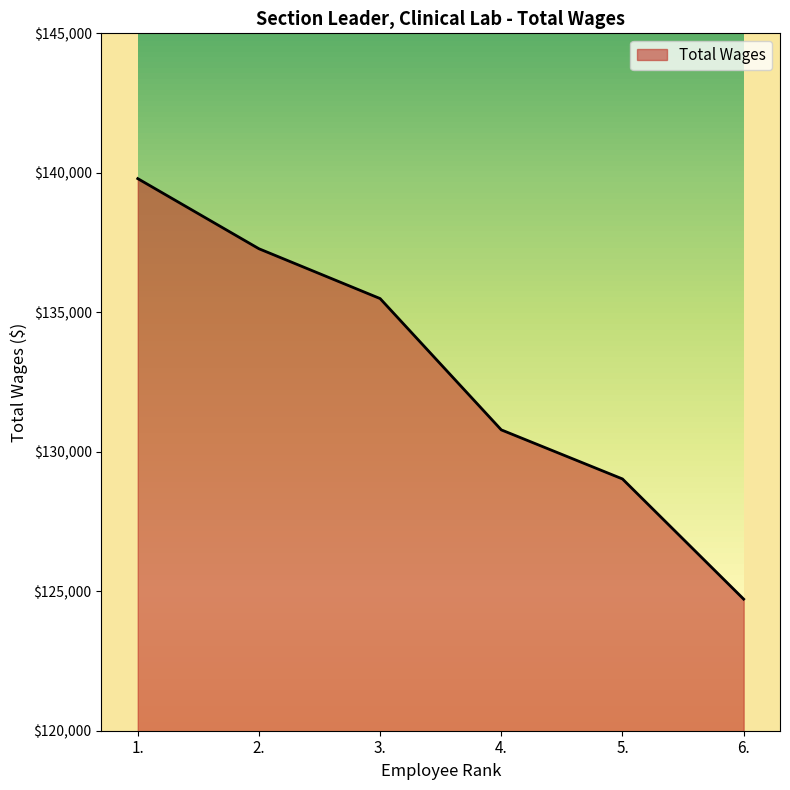

How many lines are shown in the chart?

1